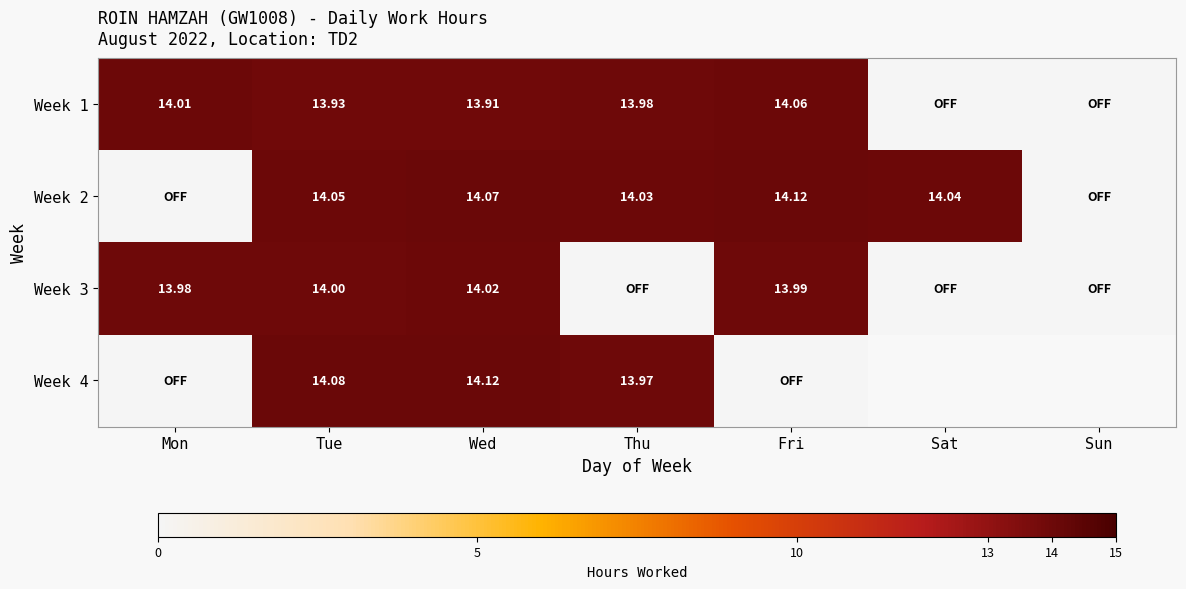

What is the difference between the highest and lowest values at Mon?

14.0